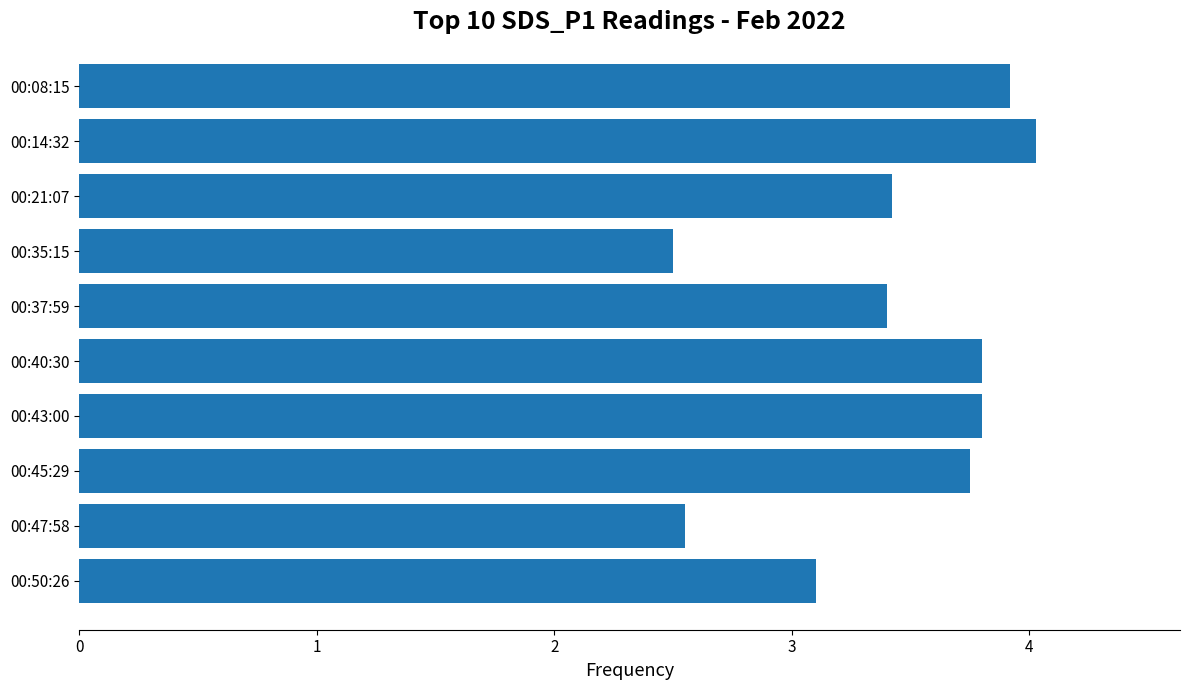

Which has a higher value, 00:45:29 or 00:14:32?

00:14:32